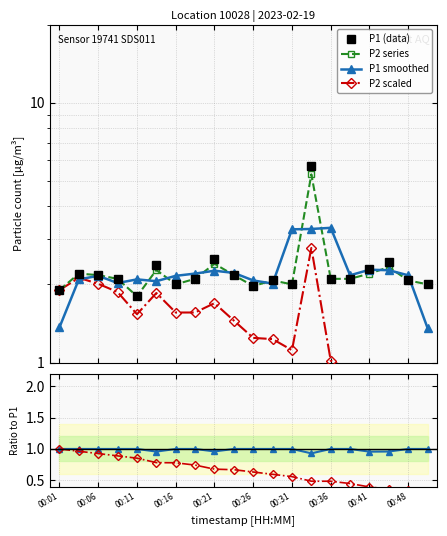

What is the label of the 20th point from the right?

00:01